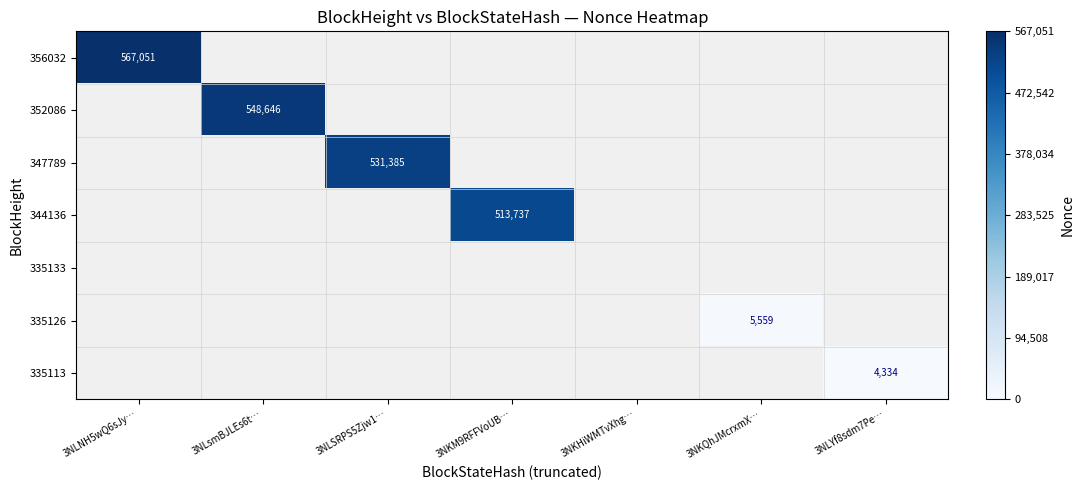

The value of 356032 at 3NLNH5wQ6sJy… is 912498. True or false?

False